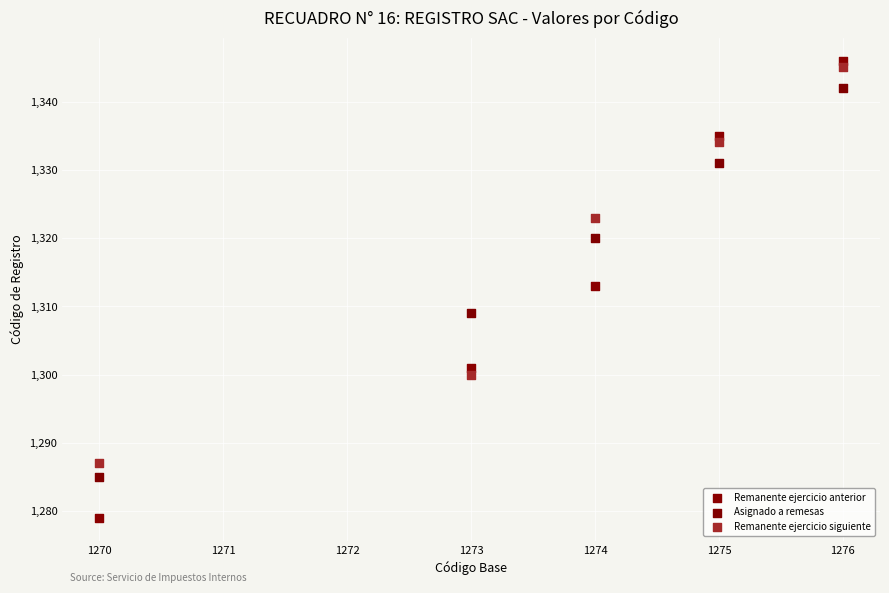

Which series has the largest Y range (max minus min)?

Remanente ejercicio anterior